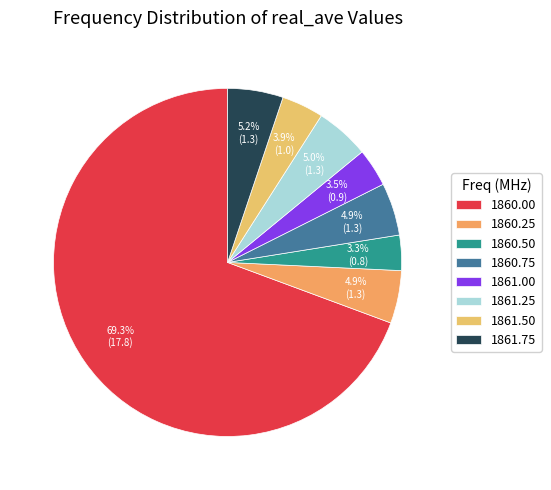

Do 1861.75 and 1860.75 together represent more than half of the pie?

No